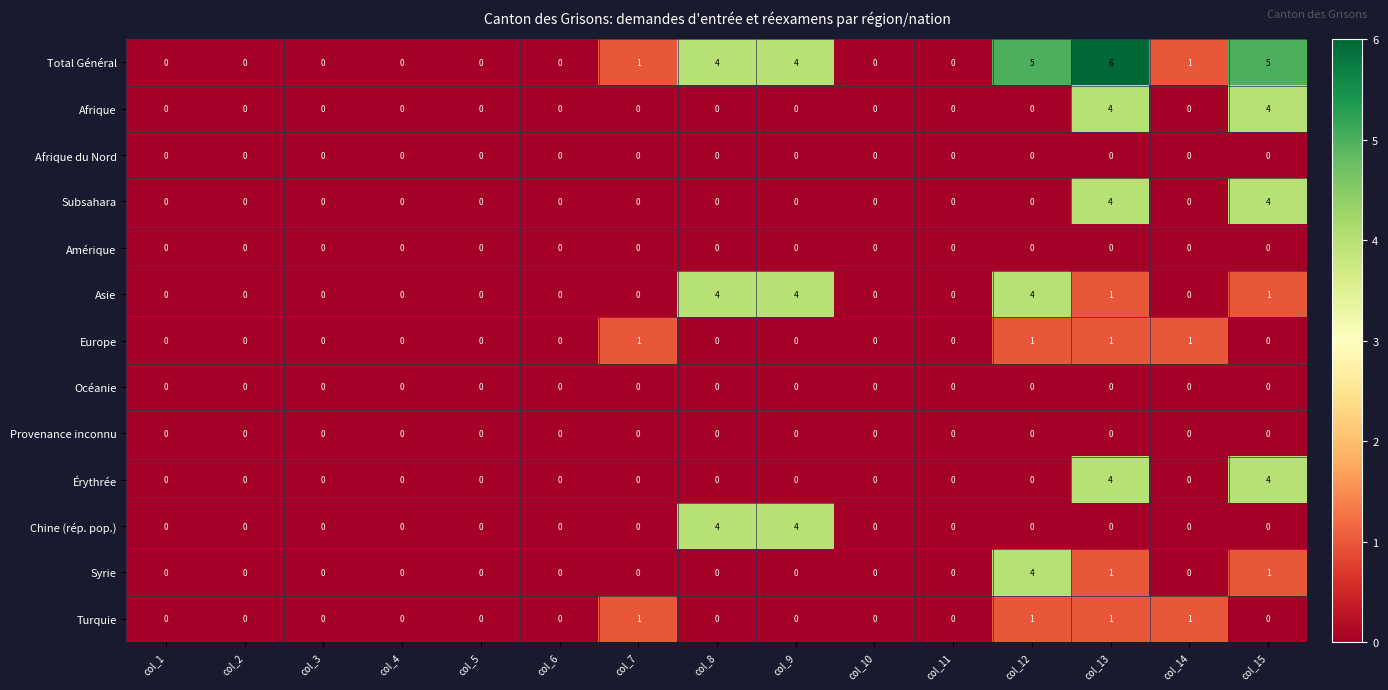

What is the spread (max minus min) of values at col_7?

1